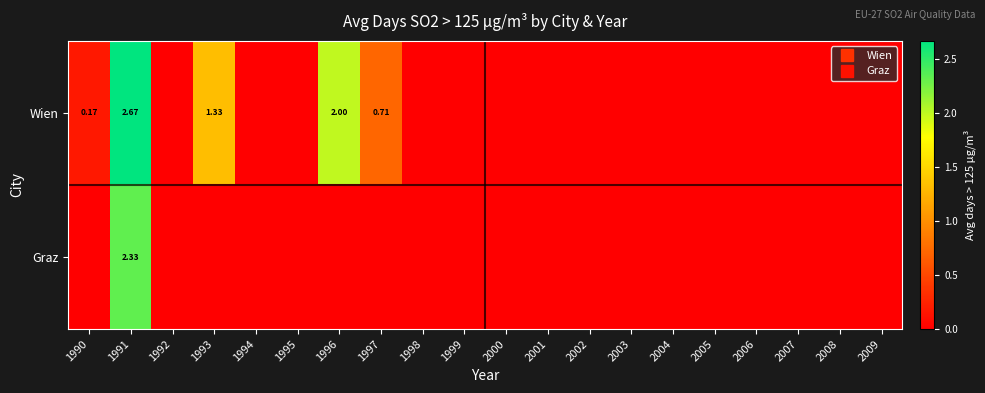

How many Graz values are between 0 and 1?

19